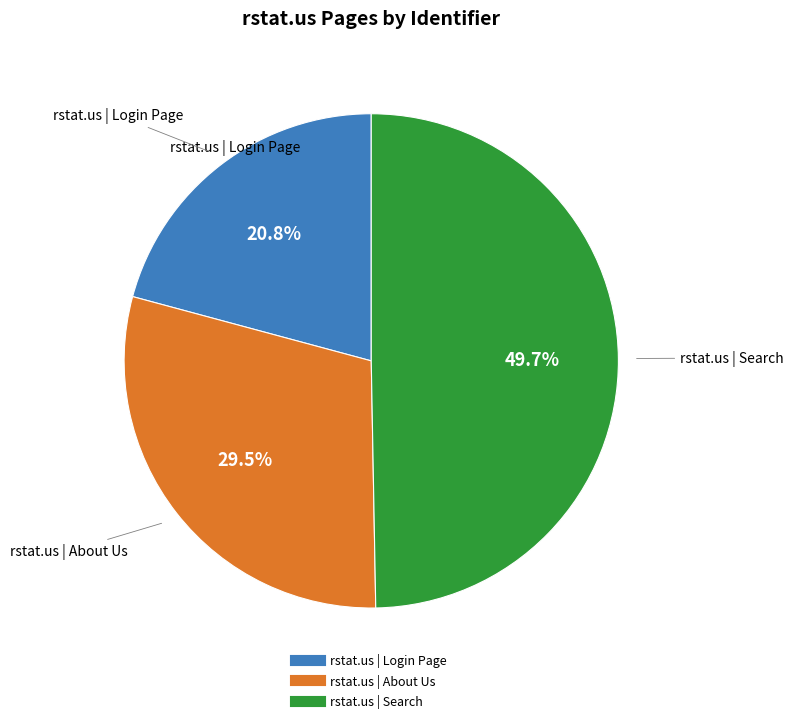

Is rstat.us | About Us the majority of the pie?

No